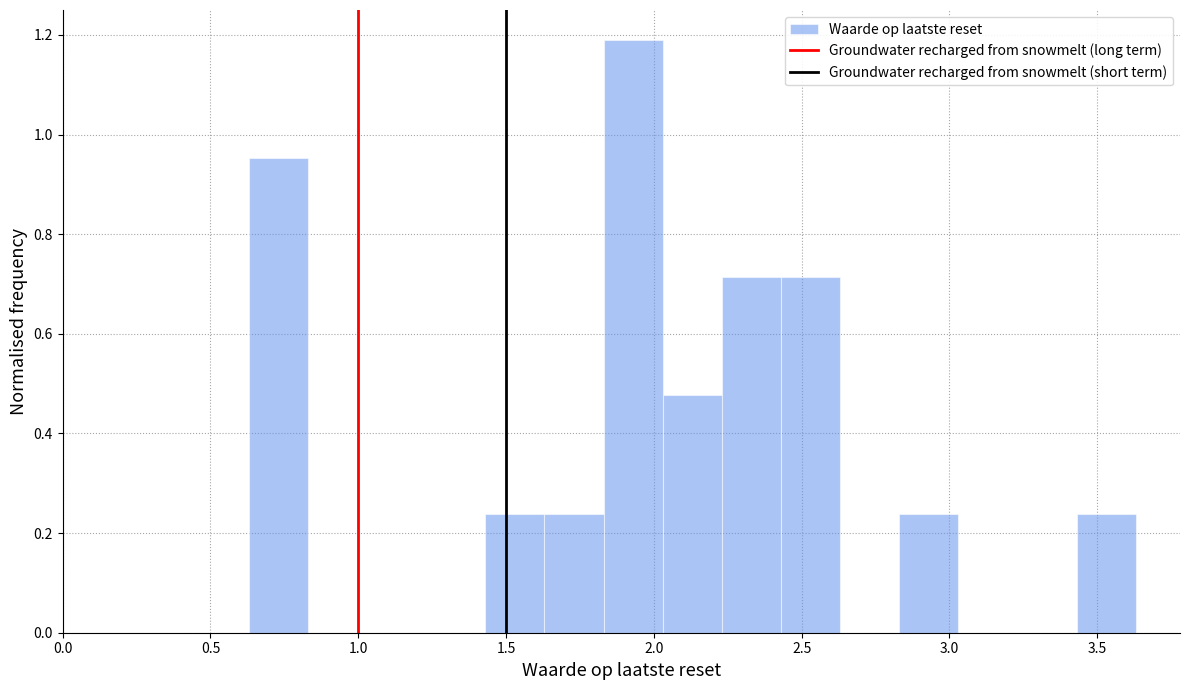

Reading left to right, transcribe this chart: for each bar, give the range it covers on the x-axis and its height. Neither the bar edges nor the heights are printed on the chart, so give them approximately, as read against the axes.

0.63 to 0.83: 0.96
0.83 to 1.03: 0
1.03 to 1.23: 0
1.23 to 1.43: 0
1.43 to 1.63: 0.24
1.63 to 1.83: 0.24
1.83 to 2.03: 1.20
2.03 to 2.23: 0.48
2.23 to 2.43: 0.72
2.43 to 2.63: 0.72
2.63 to 2.83: 0
2.83 to 3.03: 0.24
3.03 to 3.23: 0
3.23 to 3.43: 0
3.43 to 3.63: 0.24